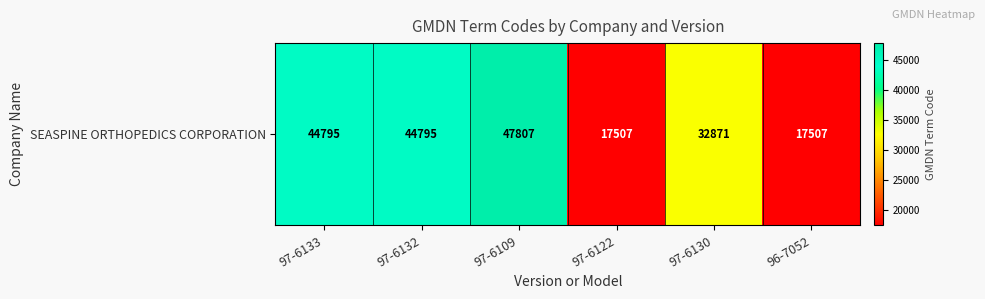

How many distinct data groups are displayed?

1